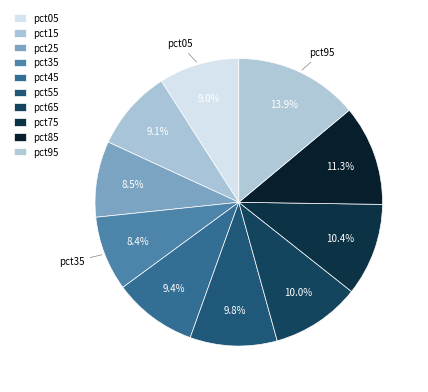

Which has a higher value, pct55 or pct85?

pct85